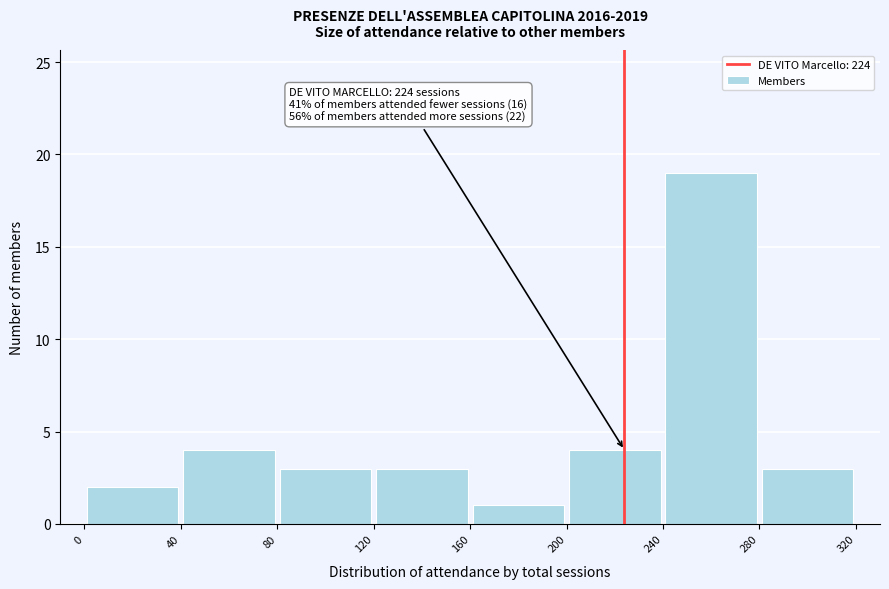

Which range on the x-axis has the tallest bar?

240 to 280